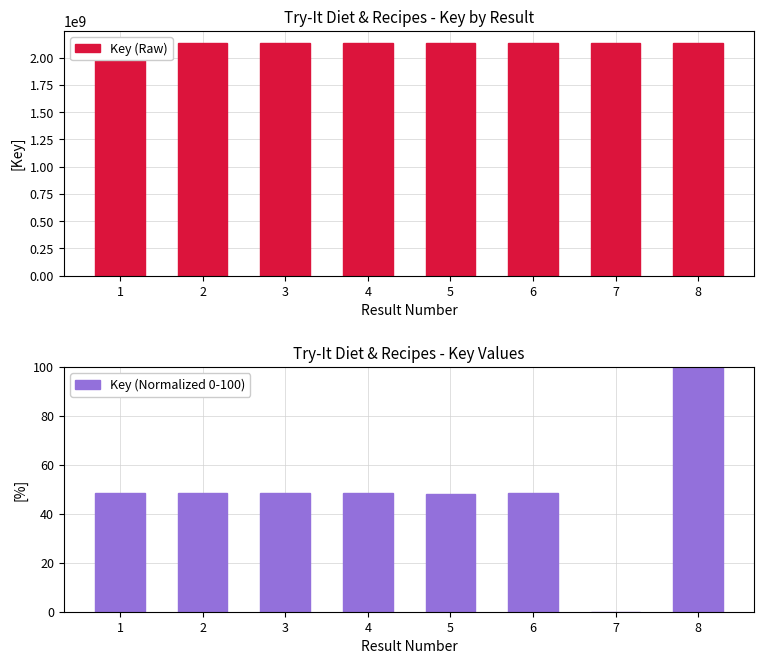

Reading left to right, extract all data points from this chart.

Key (Raw): 2137693911.0	2137693935.0	2137693947.0	2137693872.0	2137693833.0	2137693971.0	2137671091.0	2137718247.0
Key (Normalized 0-100): 48.4	48.4	48.5	48.3	48.2	48.5	0.0	100.0